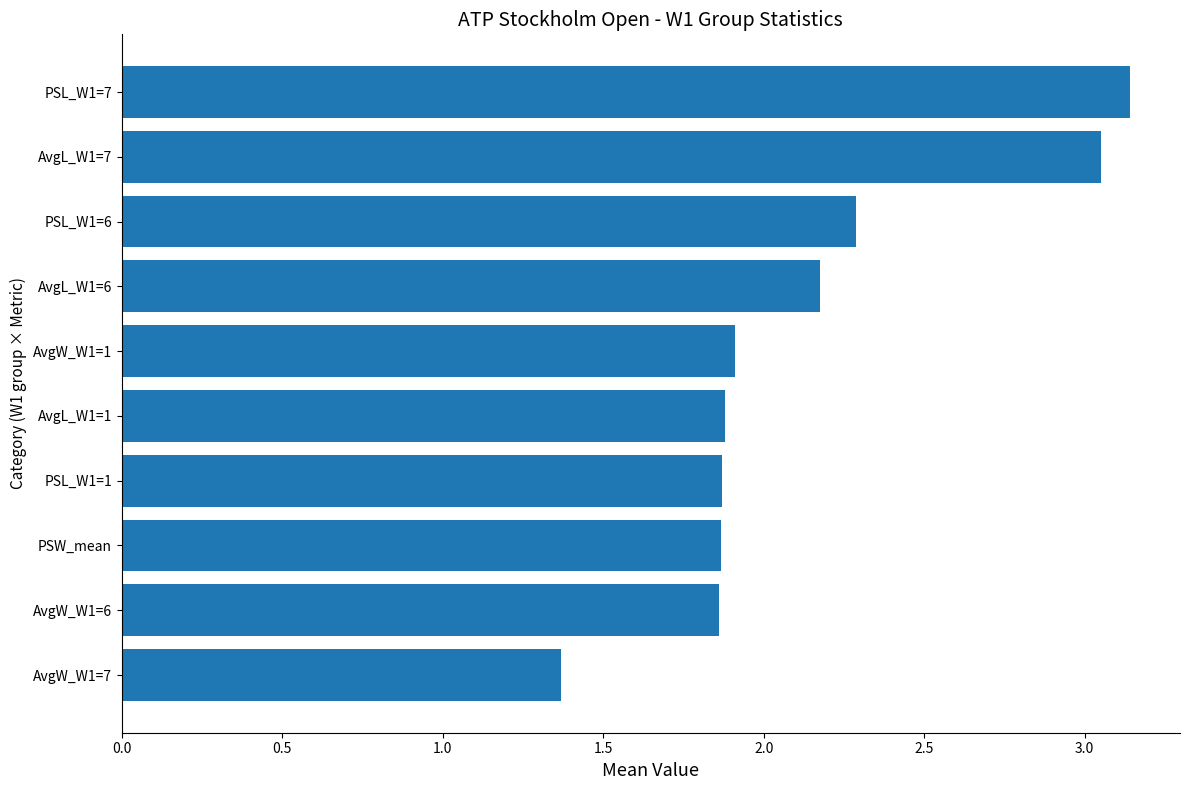

Which has a higher value, PSW_mean or PSL_W1=6?

PSL_W1=6